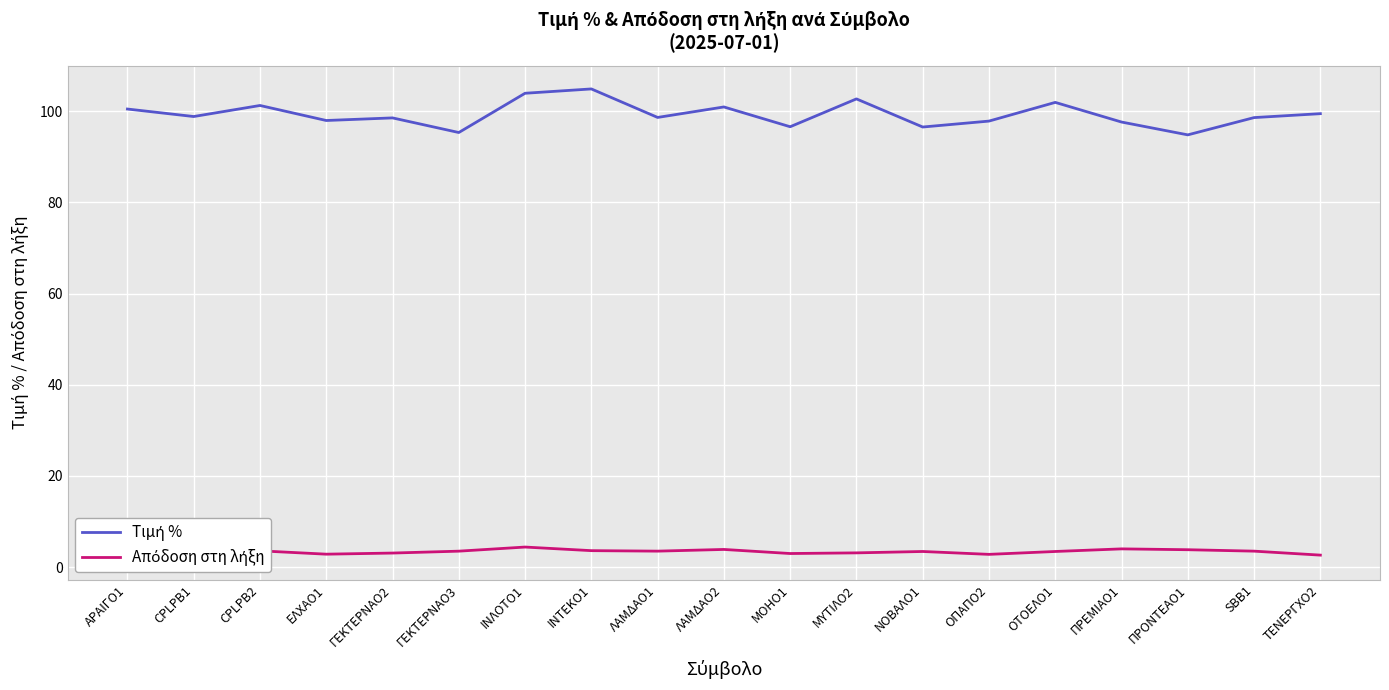

How many interior local valleys does the Τιμή % series have?

7